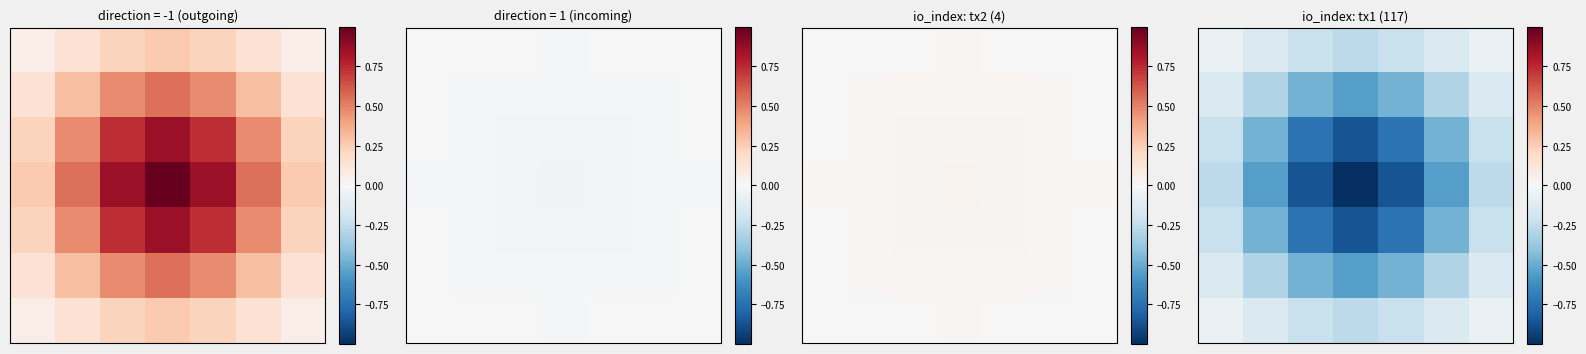

What is the spread (max minus min) of values at 3?

0.7